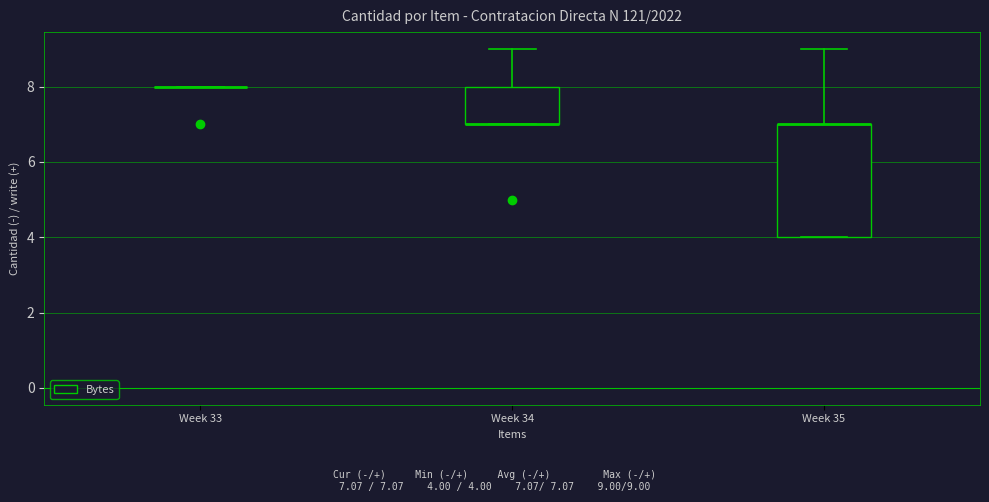

Reading left to right, transcribe this box plot: for each box, give where its median line is, the range the box spans, and where its two whiskers end, as read against the y-axis. The values are not printed on the chart, so give them approximately, as read against the axis.

Week 33: box collapsed to a line at 8, whiskers 8 to 8
Week 34: median 7 (drawn on the box's lower edge), box 7 to 8, whiskers 7 to 9
Week 35: median 7 (drawn on the box's upper edge), box 4 to 7, whiskers 4 to 9